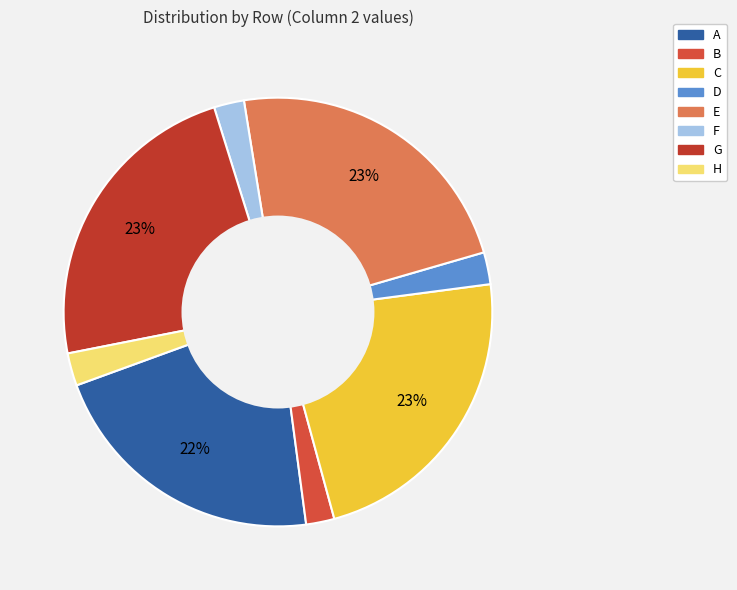

How many slices are in this pie chart?

8